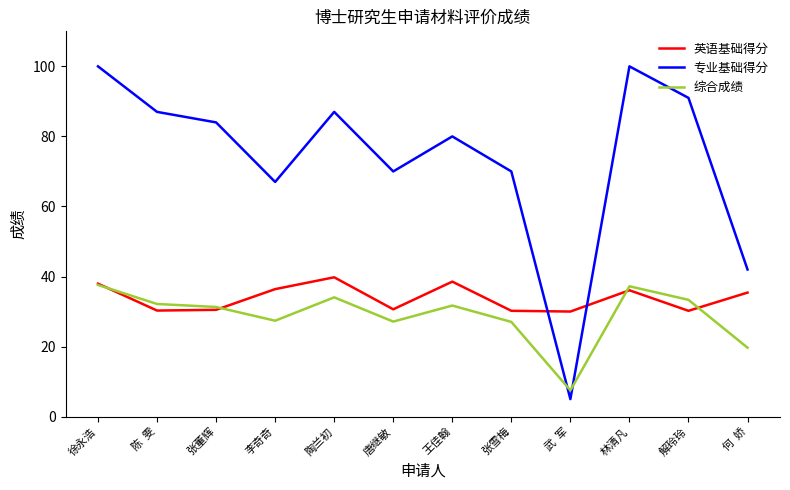

True or false: 英语基础得分 and 综合成绩 cross at least once.

True